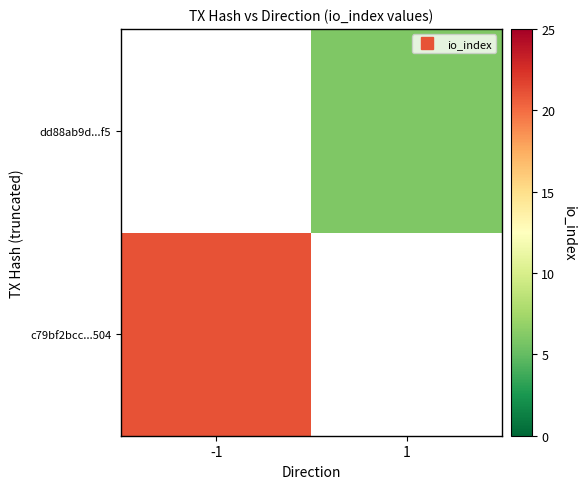

Which category has the highest value in the c79bf2bcc...504 series?

-1